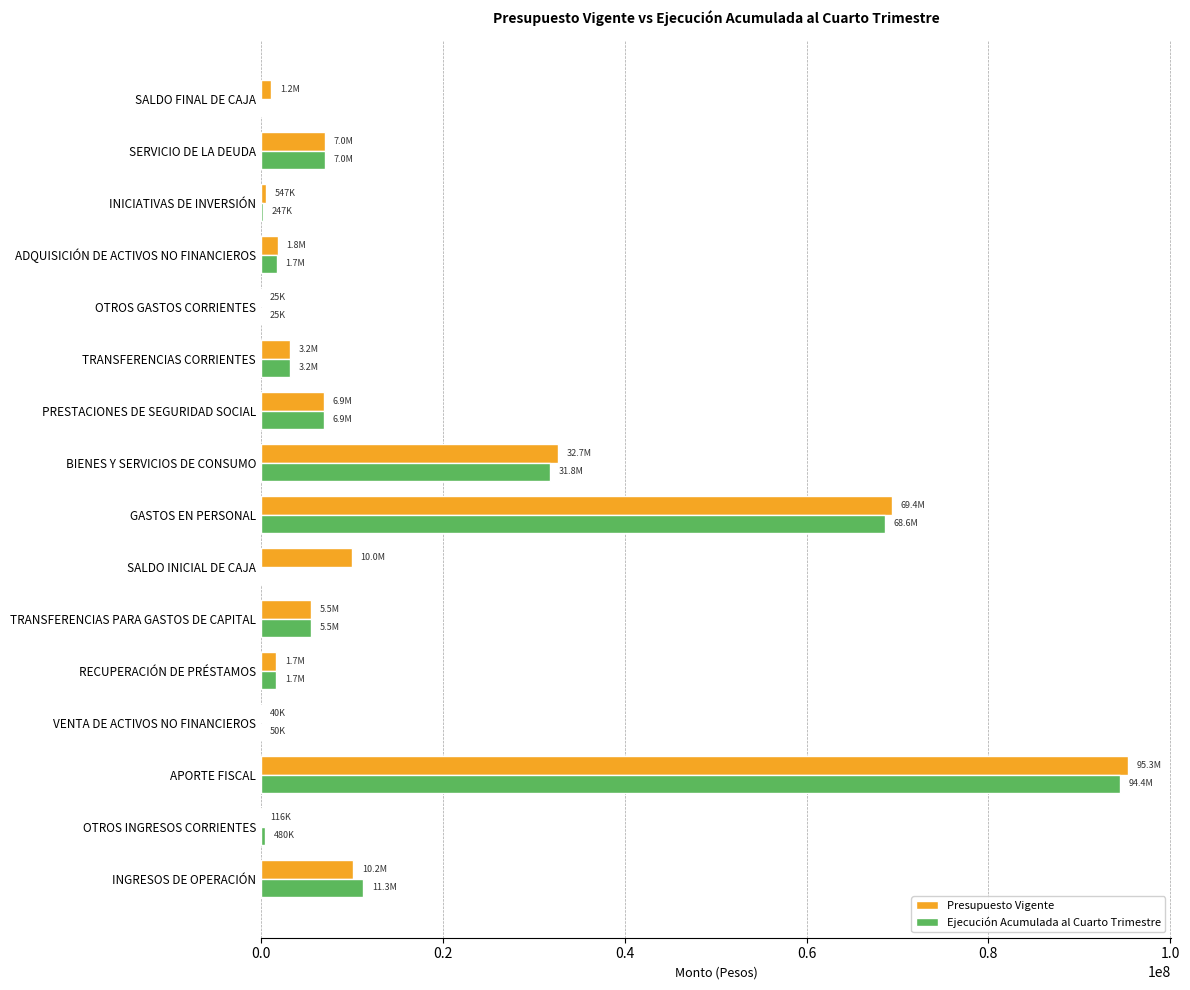

What is the highest value of the Ejecución Acumulada al Cuarto Trimestre series?

94430213